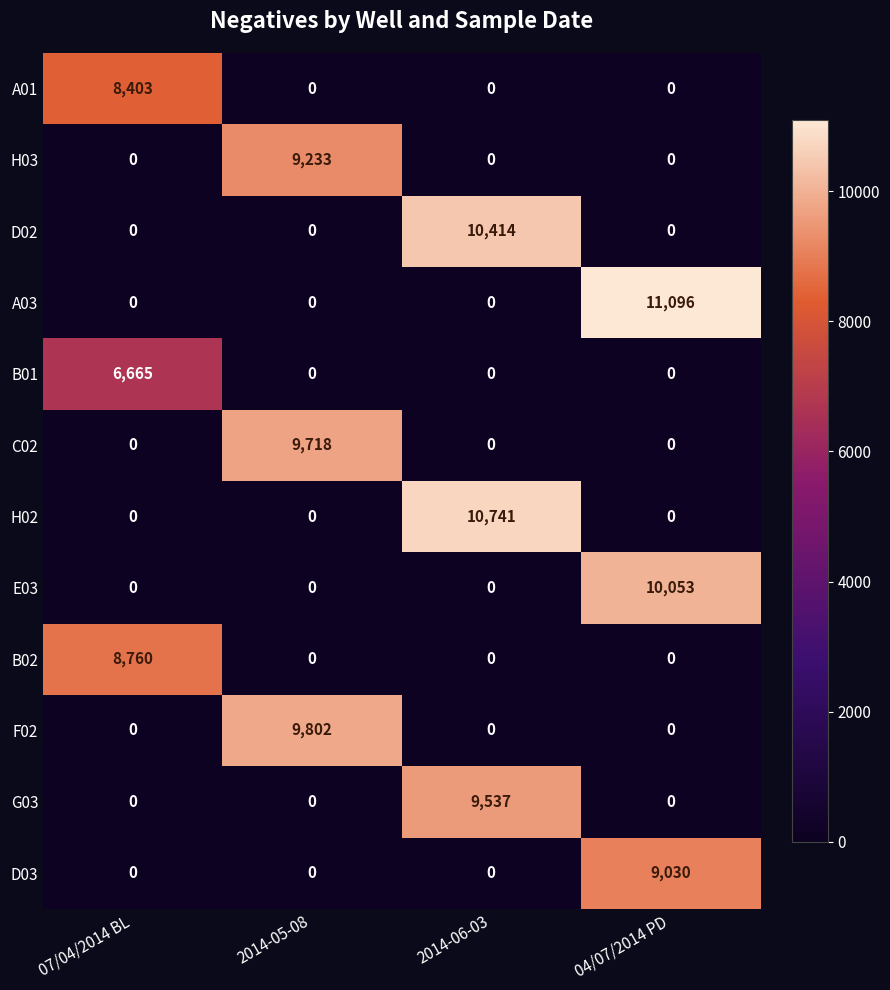

How many values in C02 are above zero?

1